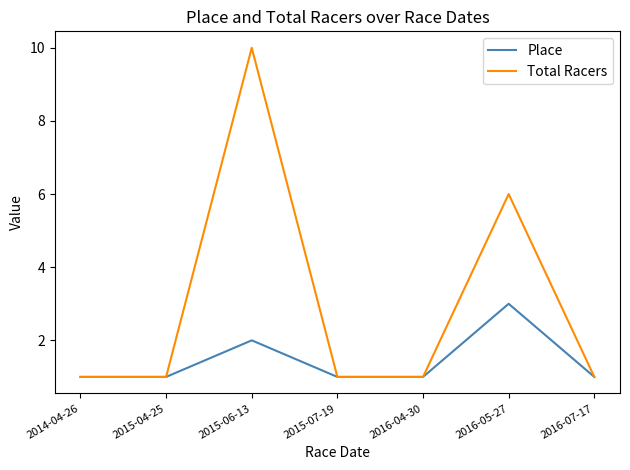

What position from the right is 2014-04-26?

7